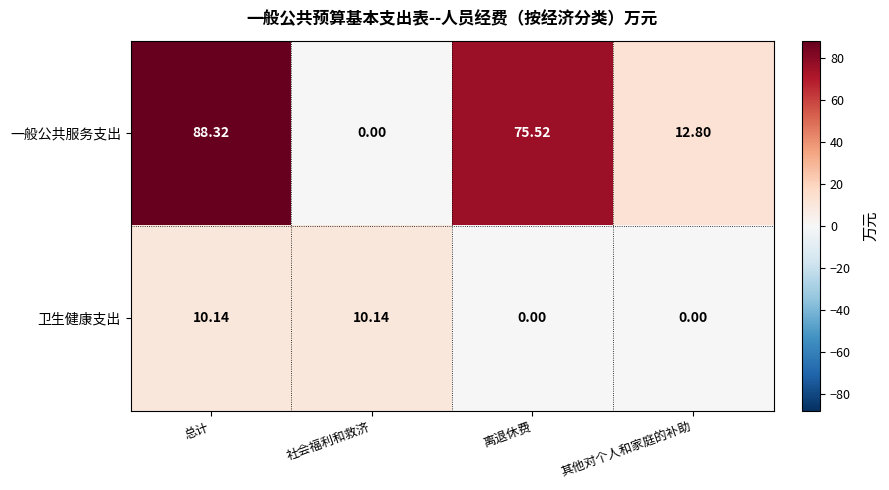

At which label is 一般公共服务支出 closest to 44?

其他对个人和家庭的补助